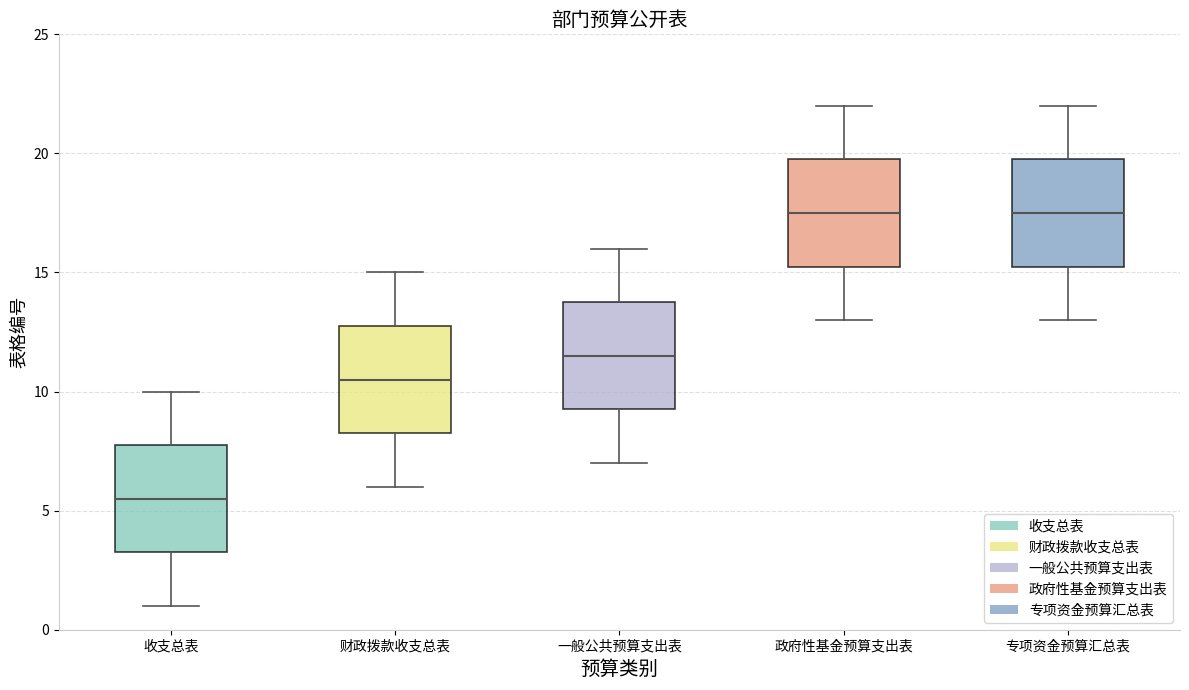

Reading left to right, transcribe this box plot: for each box, give where its median line is, the range the box spans, and where its two whiskers end, as read against the y-axis. The values are not printed on the chart, so give them approximately, as read against the axis.

收支总表: median 5.5, box 3.5 to 8.0, whiskers 1.0 to 10.0
财政拨款收支总表: median 10.5, box 8.5 to 13.0, whiskers 6.0 to 15.0
一般公共预算支出表: median 11.5, box 9.5 to 14.0, whiskers 7.0 to 16.0
政府性基金预算支出表: median 17.5, box 15.5 to 20.0, whiskers 13.0 to 22.0
专项资金预算汇总表: median 17.5, box 15.5 to 20.0, whiskers 13.0 to 22.0